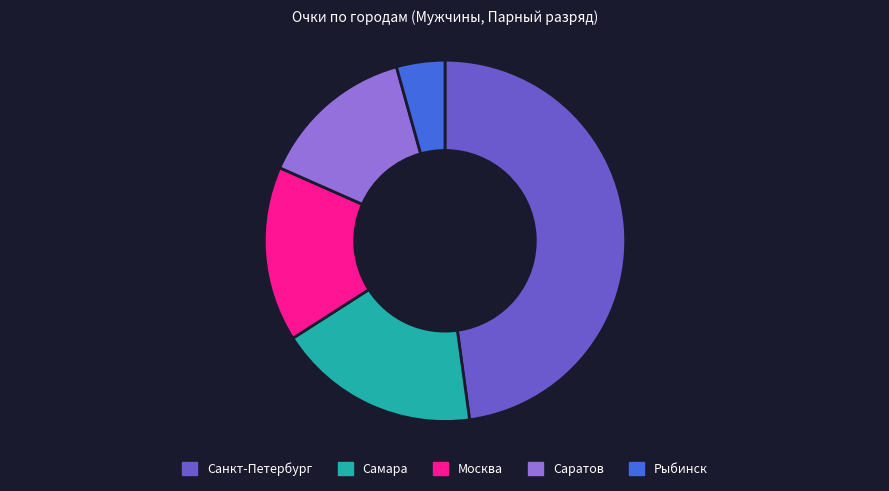

Between Санкт-Петербург and Москва, which is larger?

Санкт-Петербург